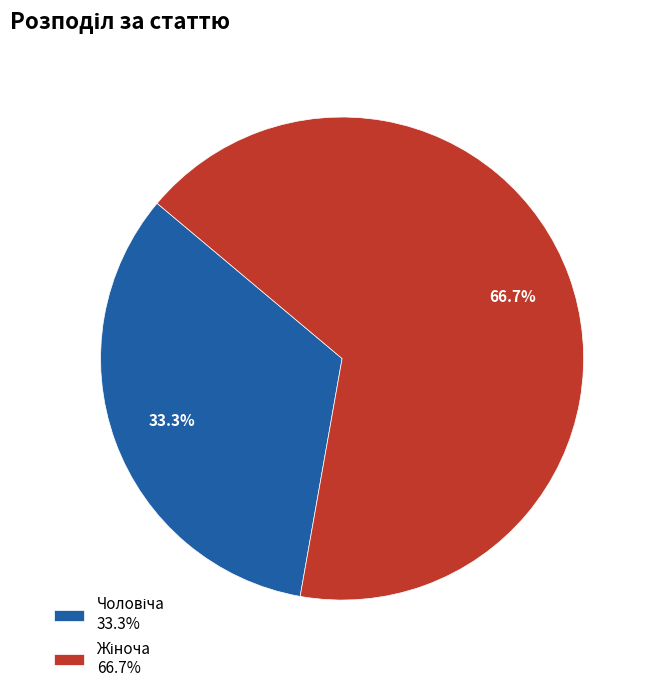

Is there any slice that represents more than half of the pie?

Yes